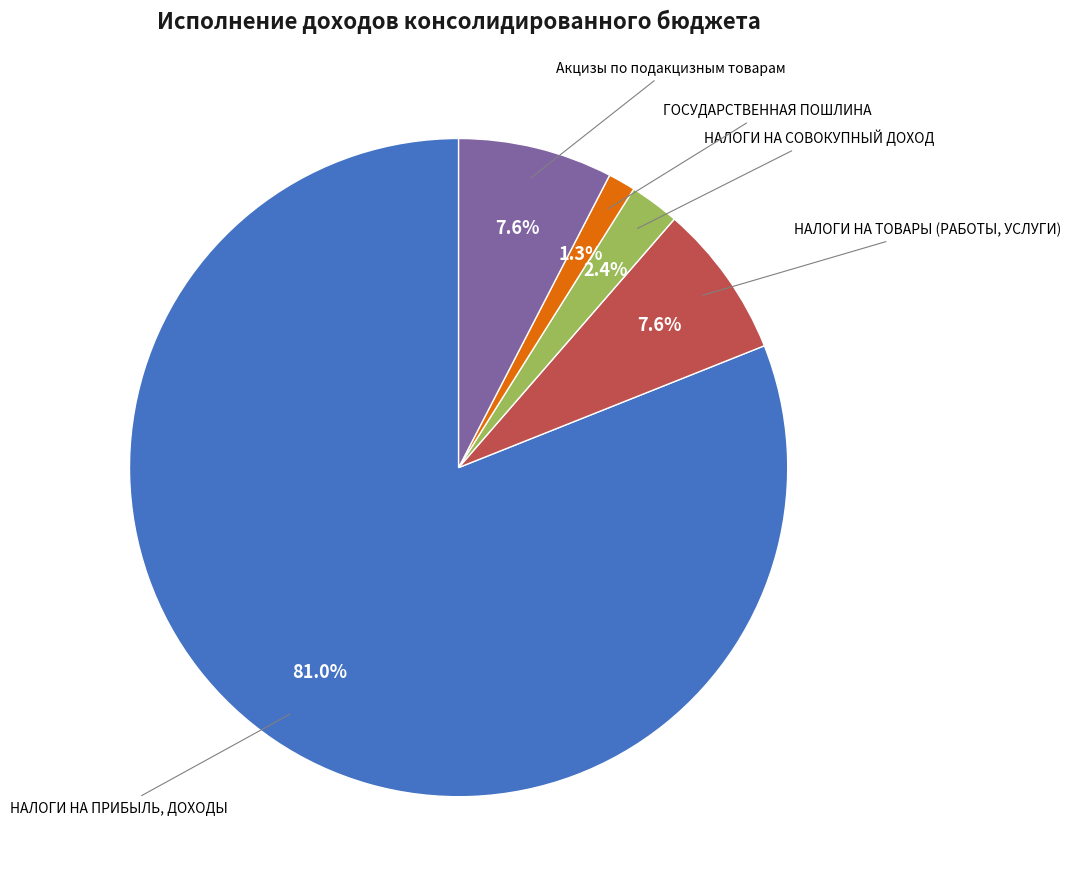

Do ГОСУДАРСТВЕННАЯ ПОШЛИНА and НАЛОГИ НА ПРИБЫЛЬ, ДОХОДЫ together represent more than half of the pie?

Yes